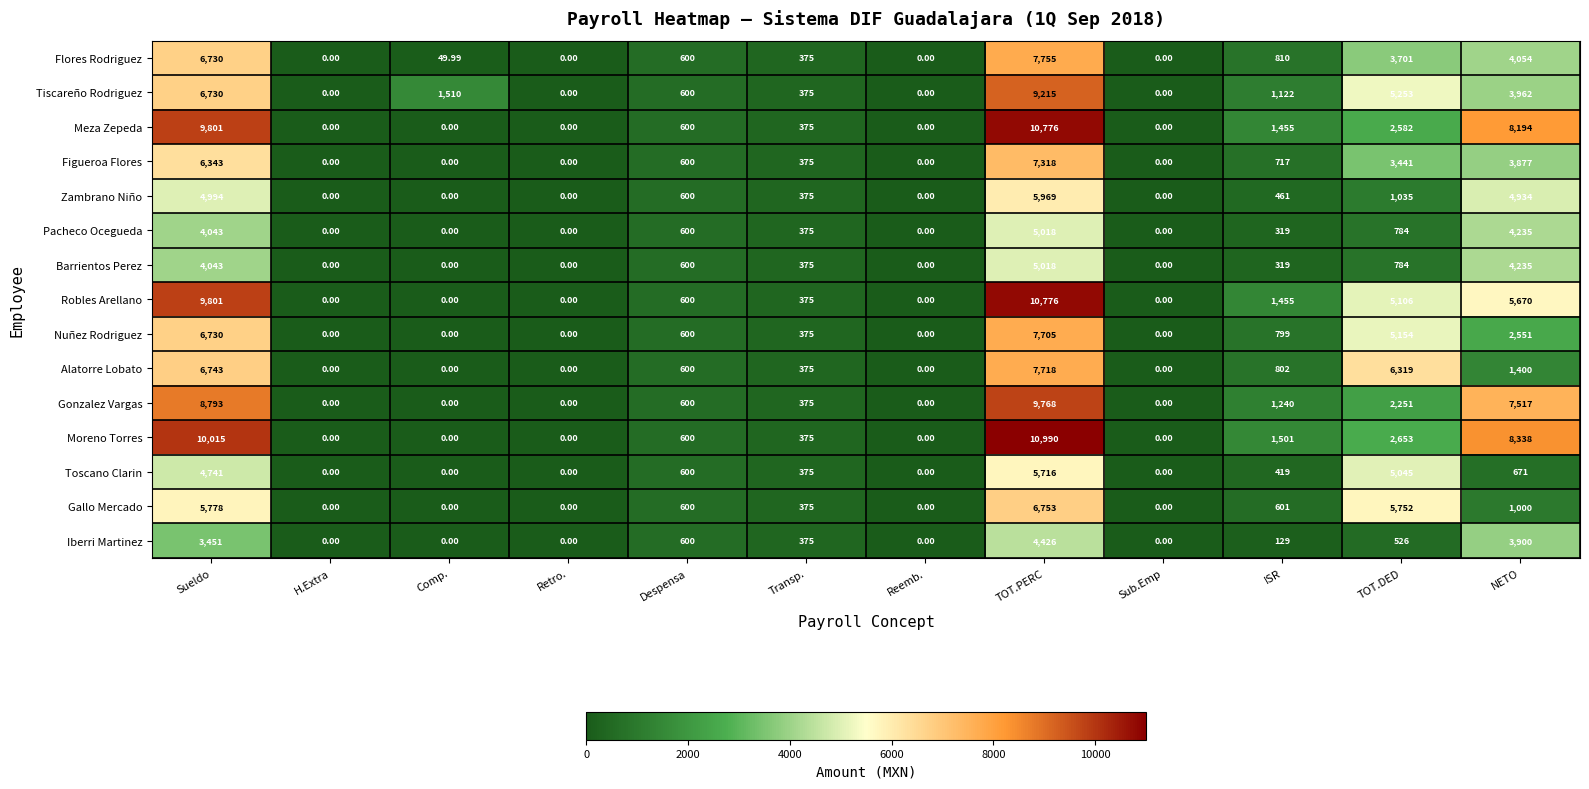

Which series has the largest range (max minus min)?

Moreno Torres